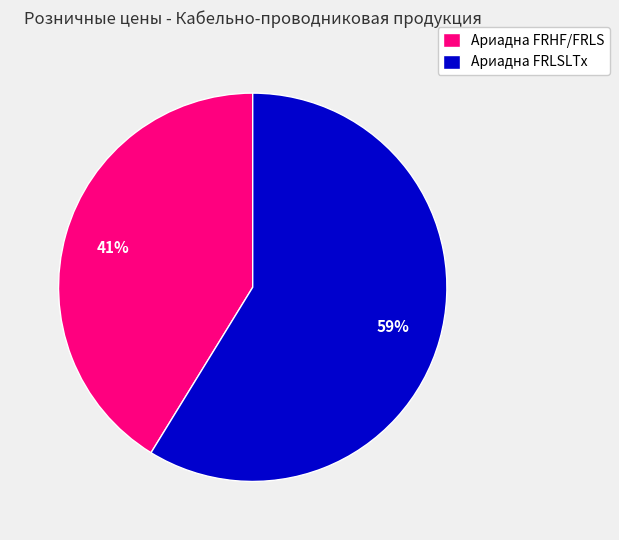

What is the majority slice?

Ариадна FRLSLTx